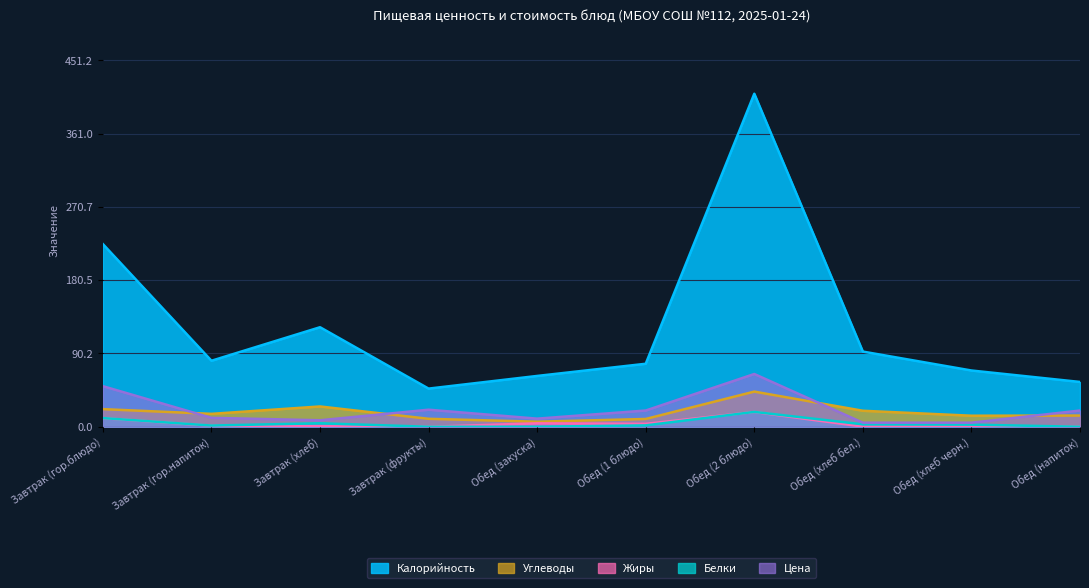

Reading right to left, extract all data points from this chart.

Калорийность: Обед (напиток)=55.2	Обед (хлеб черн.)=69.3	Обед (хлеб бел.)=92.6	Обед (2 блюдо)=410.2	Обед (1 блюдо)=77.6	Обед (закуска)=62.6	Завтрак (фрукты)=47.0	Завтрак (хлеб)=122.6	Завтрак (гор.напиток)=81.3	Завтрак (гор.блюдо)=225.0
Белки: Обед (напиток)=0.0	Обед (хлеб черн.)=2.6	Обед (хлеб бел.)=3.0	Обед (2 блюдо)=18.3	Обед (1 блюдо)=1.7	Обед (закуска)=0.0	Завтрак (фрукты)=0.0	Завтрак (хлеб)=4.3	Завтрак (гор.напиток)=1.5	Завтрак (гор.блюдо)=10.7
Жиры: Обед (напиток)=0.0	Обед (хлеб черн.)=0.5	Обед (хлеб бел.)=0.2	Обед (2 блюдо)=18.2	Обед (1 блюдо)=3.6	Обед (закуска)=4.2	Завтрак (фрукты)=0.0	Завтрак (хлеб)=0.6	Завтрак (гор.напиток)=1.3	Завтрак (гор.блюдо)=10.6
Углеводы: Обед (напиток)=13.8	Обед (хлеб черн.)=13.6	Обед (хлеб бел.)=19.7	Обед (2 блюдо)=43.3	Обед (1 блюдо)=9.6	Обед (закуска)=6.2	Завтрак (фрукты)=9.8	Завтрак (хлеб)=25.0	Завтрак (гор.напиток)=15.9	Завтрак (гор.блюдо)=21.7
Цена: Обед (напиток)=20.0	Обед (хлеб черн.)=5.0	Обед (хлеб бел.)=5.0	Обед (2 блюдо)=65.0	Обед (1 блюдо)=20.0	Обед (закуска)=10.0	Завтрак (фрукты)=21.0	Завтрак (хлеб)=8.0	Завтрак (гор.напиток)=11.0	Завтрак (гор.блюдо)=50.0